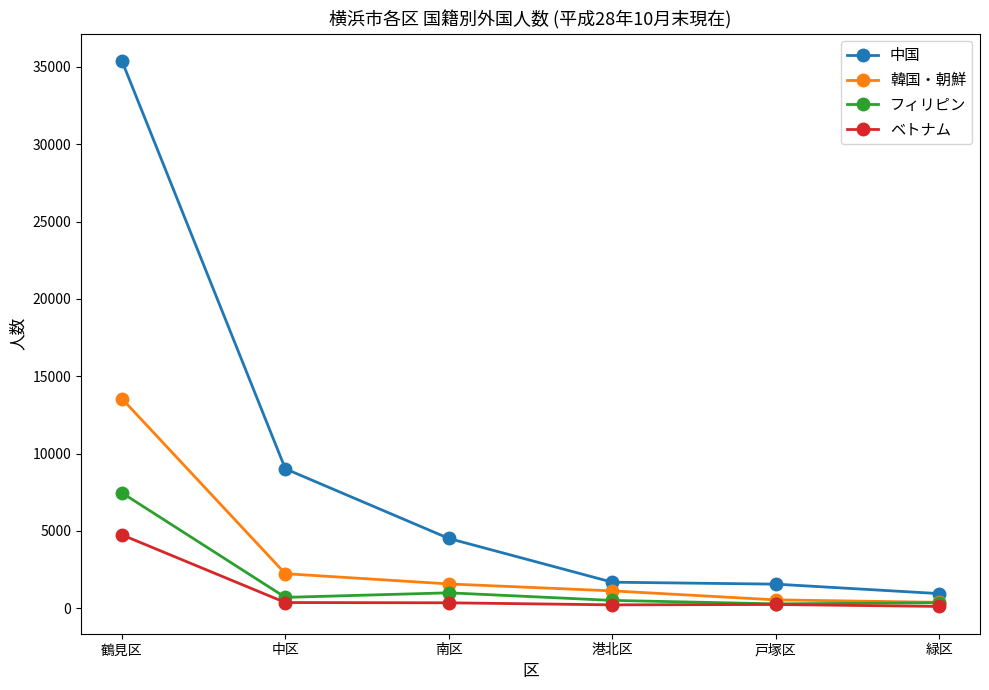

True or false: 中国 has a value of 4511 at 南区.

True